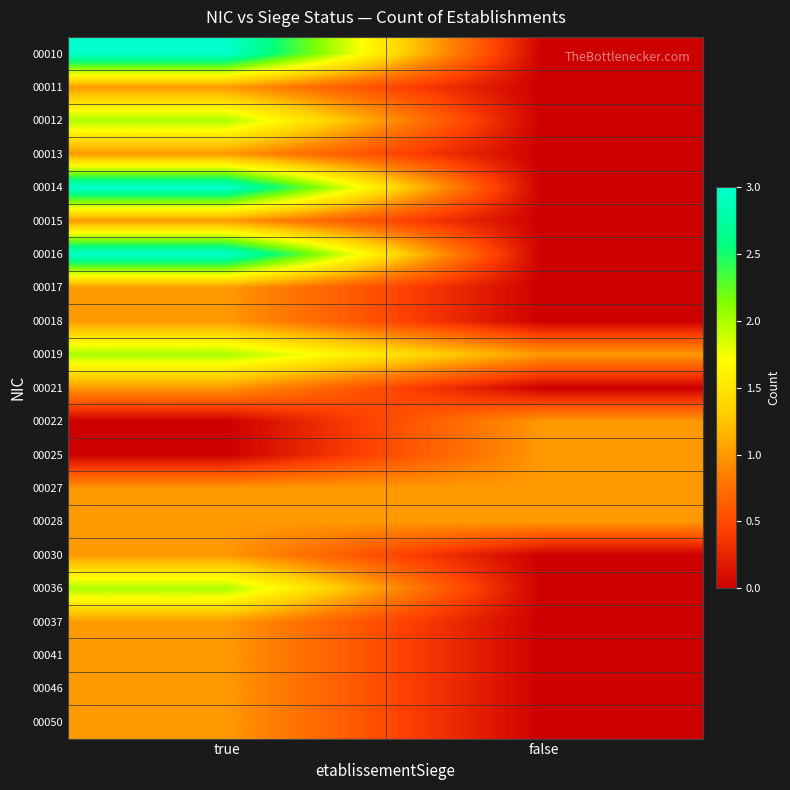

Between true and false, which series saw the biggest shift?

00010